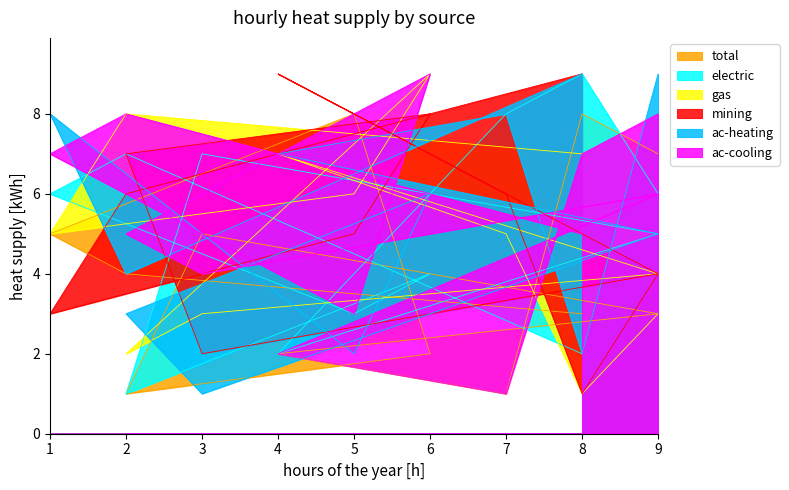

Does the chart display data point markers on the line(s)?

No